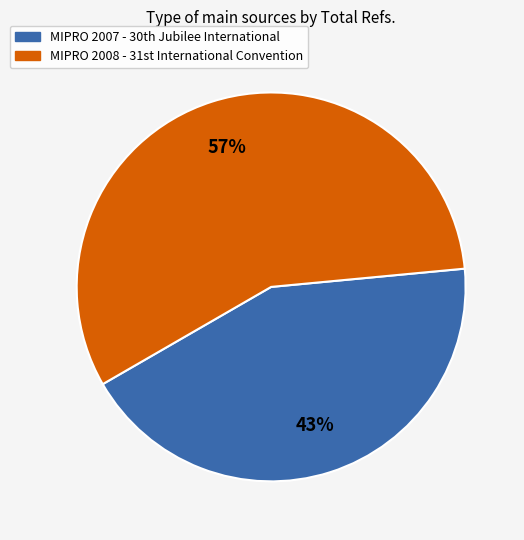

Which slice is the smallest?

MIPRO 2007 - 30th Jubilee International